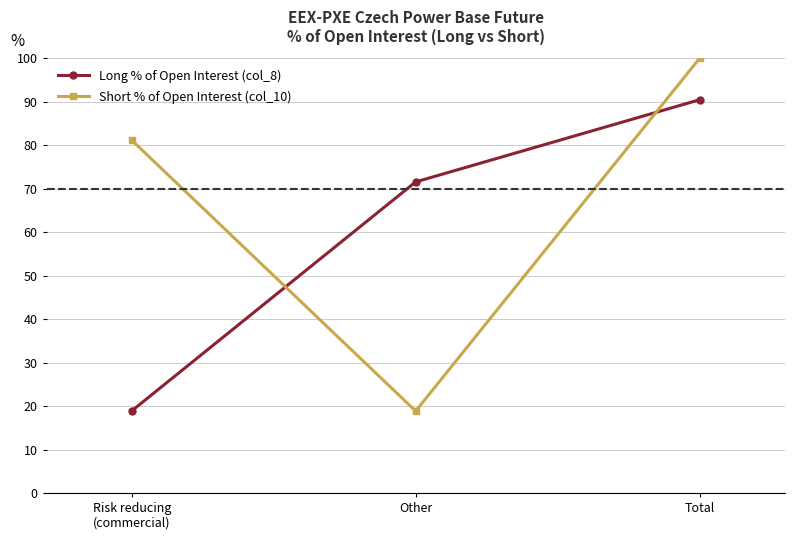

What is the difference between the maximum and minimum values in the Short % of Open Interest (col_10) series?

81.2